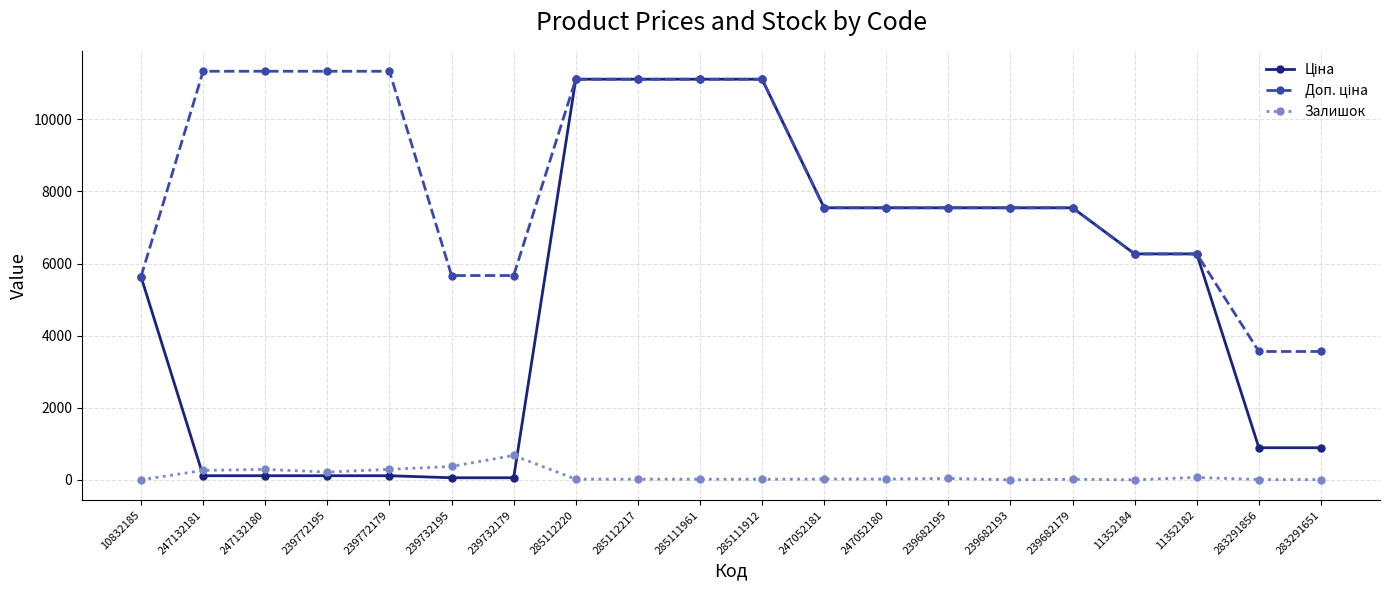

Is it true that Залишок equals 1163.0 at 239732179?

False